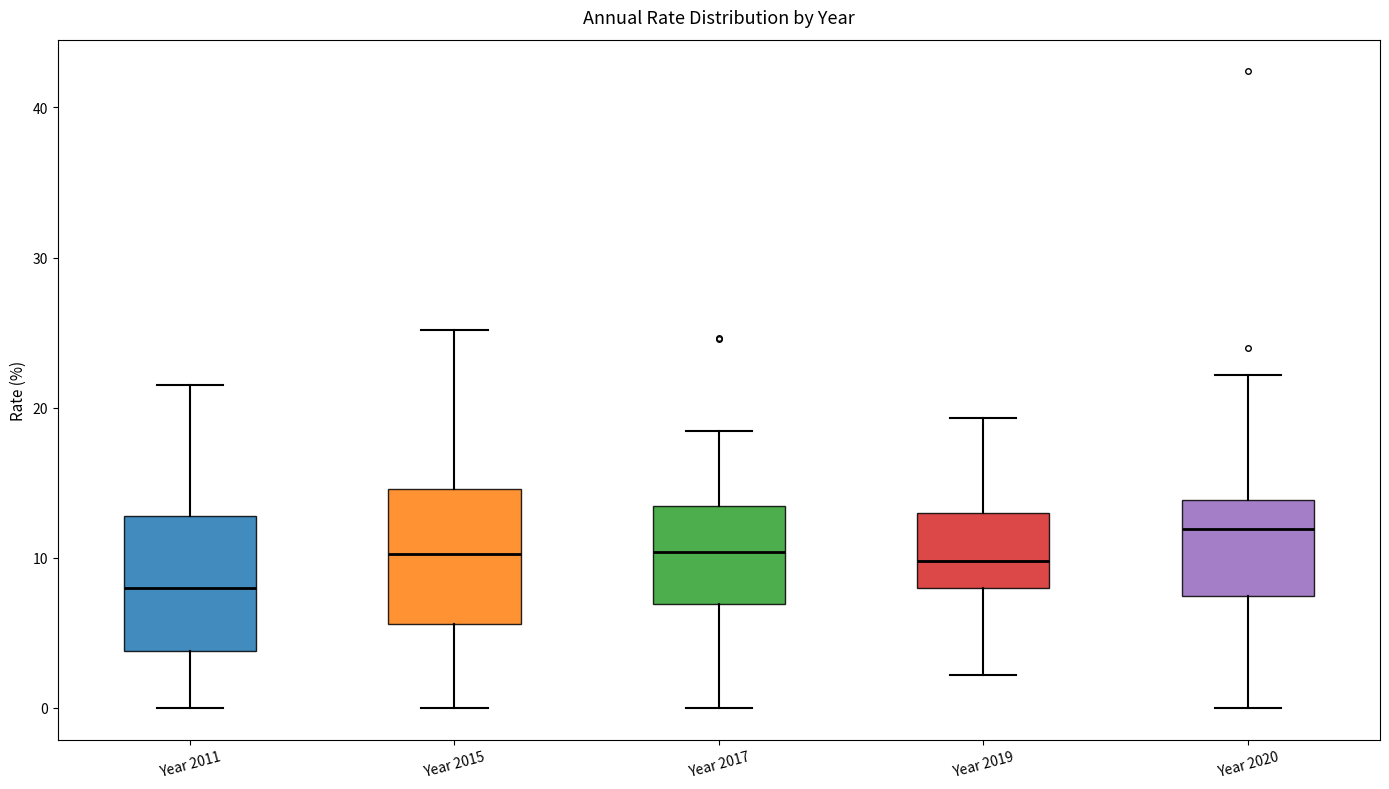

Where is the lower edge of the box for Year 2017 on the y-axis? The values are not printed on the chart, so give them approximately, as read against the axis.

7